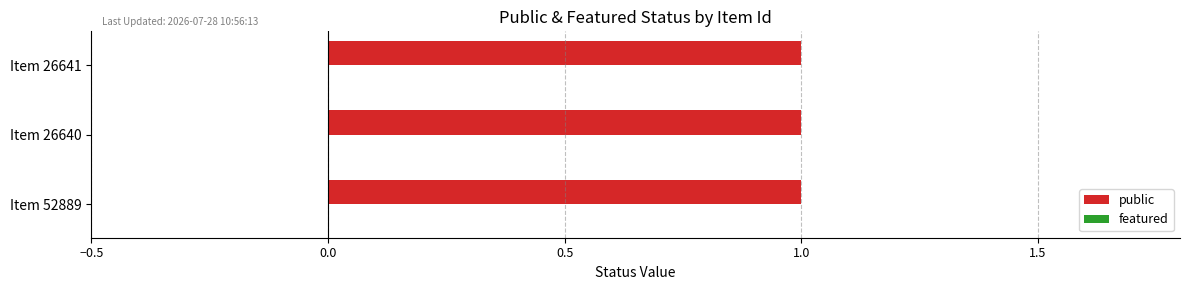

How many groups of bars are there?

3